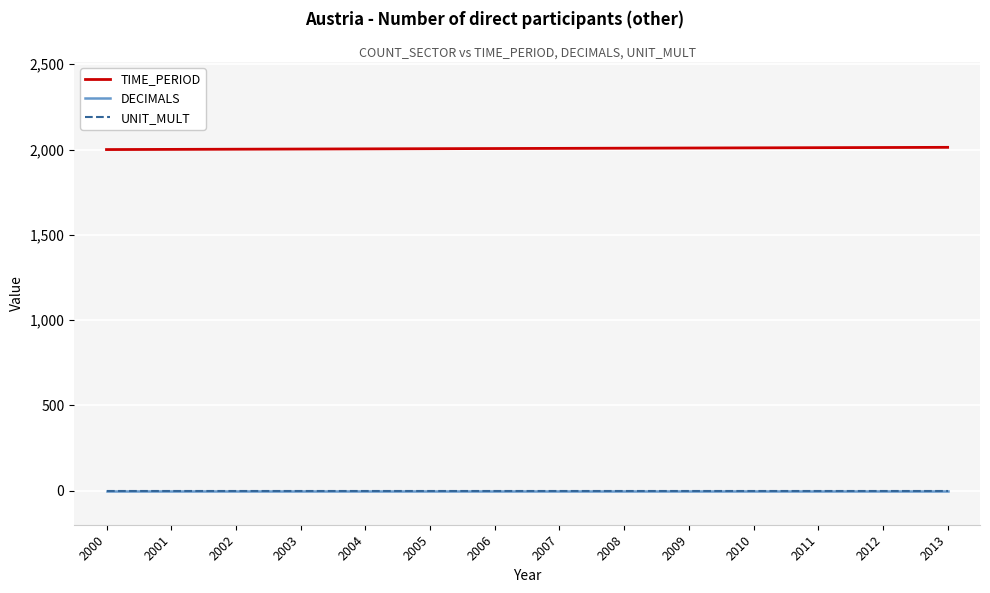

Reading left to right, list all the values displayed in this chart.

TIME_PERIOD: 2000=2000	2001=2001	2002=2002	2003=2003	2004=2004	2005=2005	2006=2006	2007=2007	2008=2008	2009=2009	2010=2010	2011=2011	2012=2012	2013=2013
DECIMALS: 2000=0	2001=0	2002=0	2003=0	2004=0	2005=0	2006=0	2007=0	2008=0	2009=0	2010=0	2011=0	2012=0	2013=0
UNIT_MULT: 2000=0	2001=0	2002=0	2003=0	2004=0	2005=0	2006=0	2007=0	2008=0	2009=0	2010=0	2011=0	2012=0	2013=0